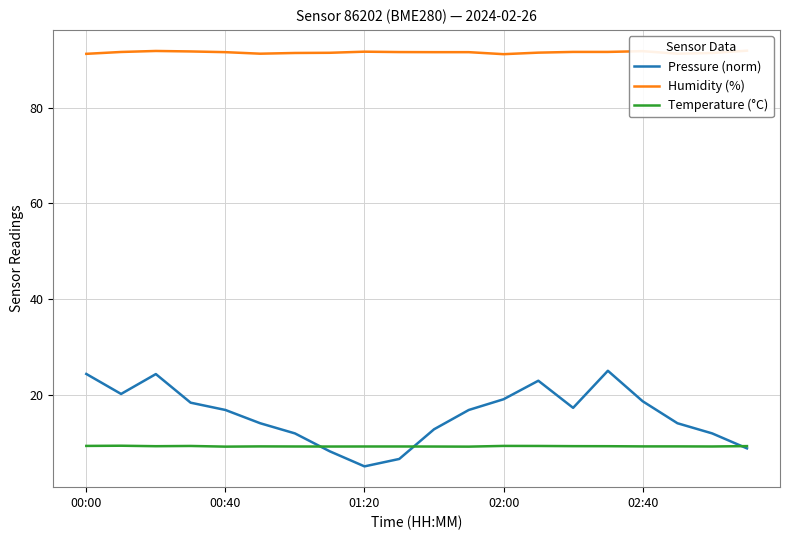

What is the maximum value for Temperature (°C)?

9.3